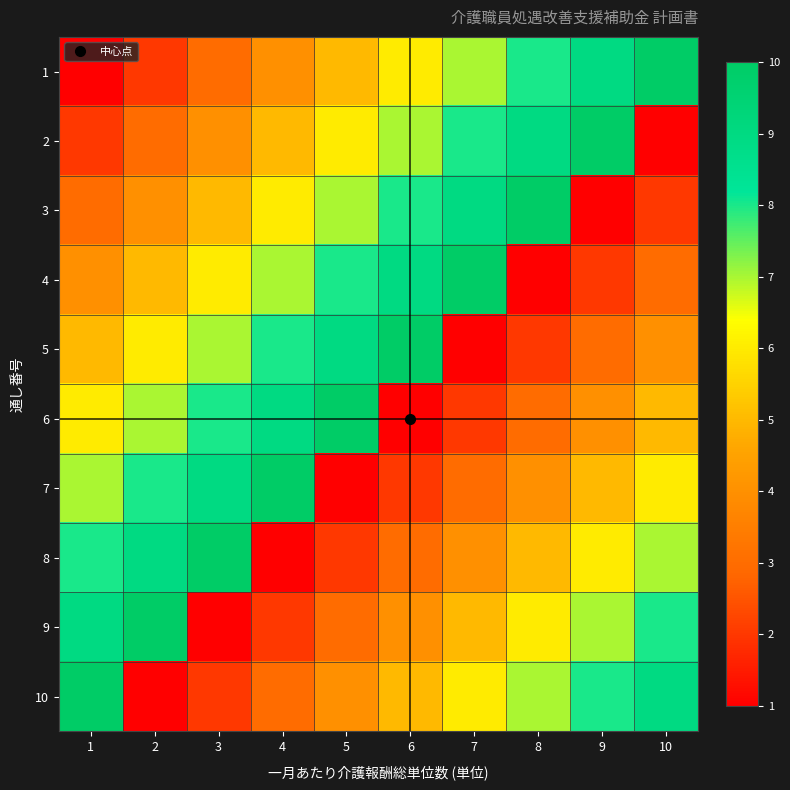

Which series has the largest total across all categories?

1